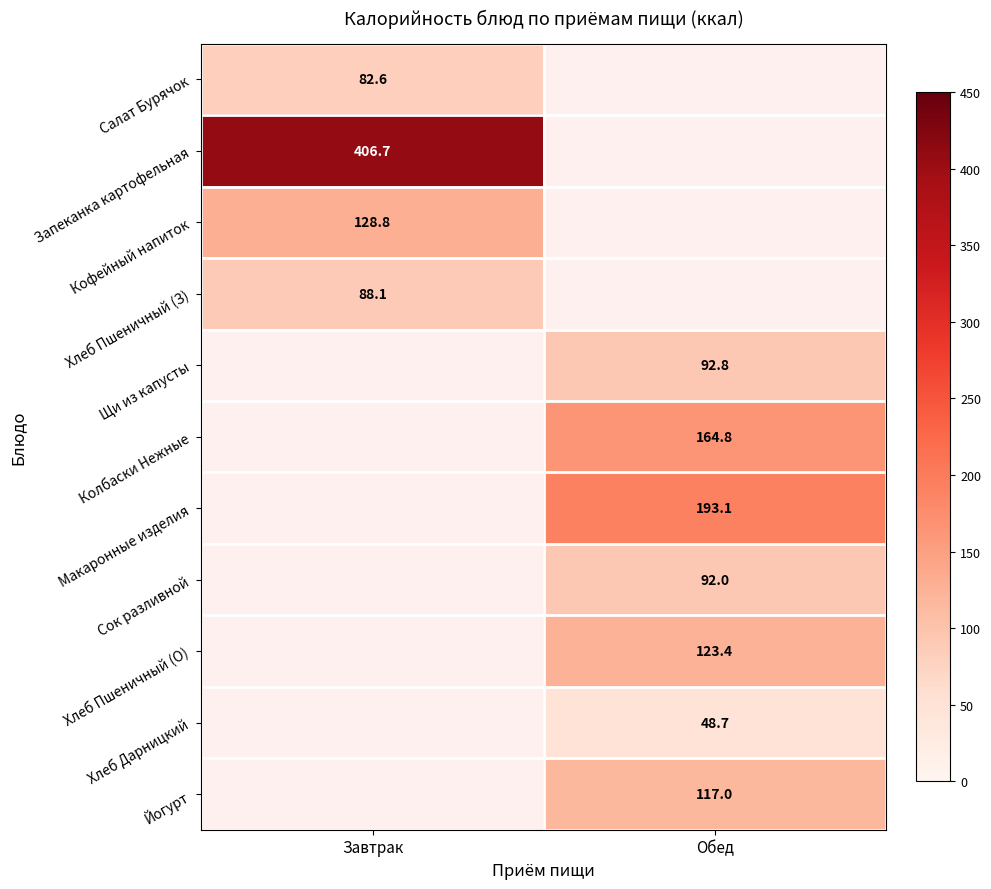

How many values in the Щи из капусты series exceed 92?

1